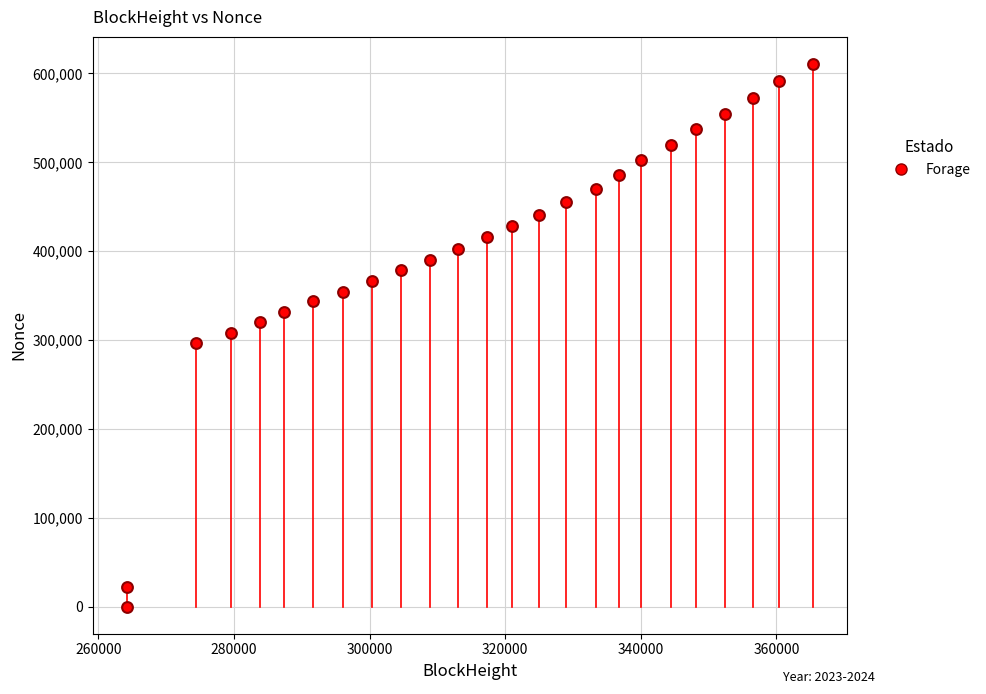

What is the range of X values (max minus min)?

101199